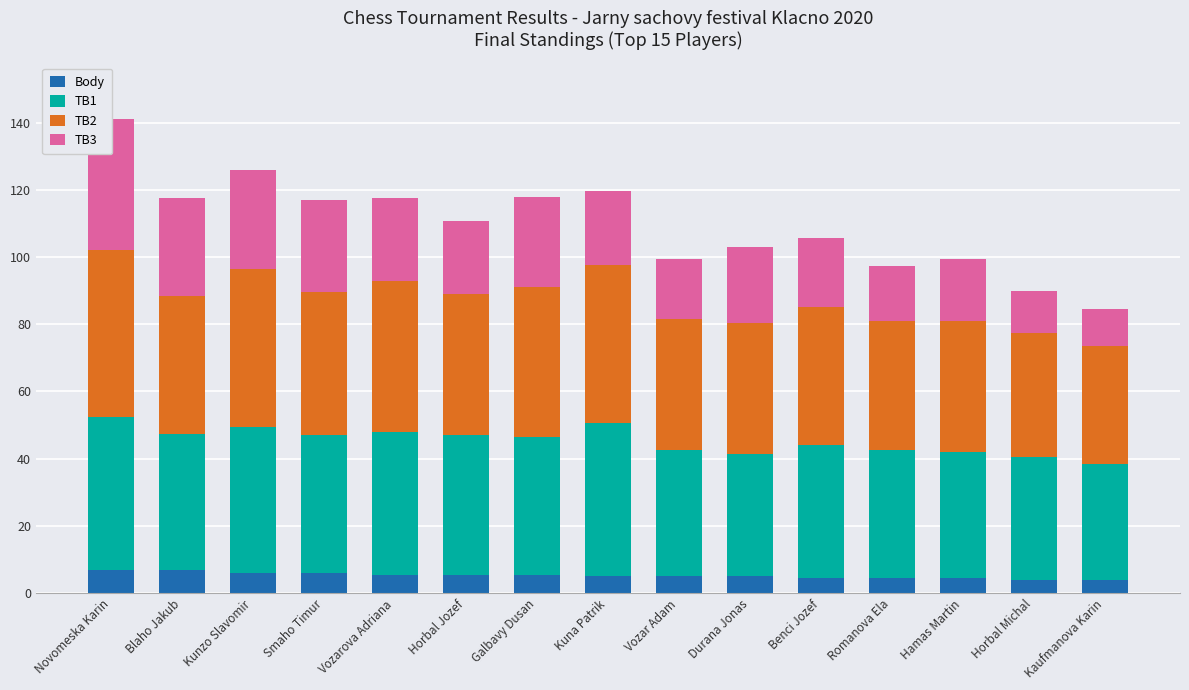

Are the bars horizontal?

No